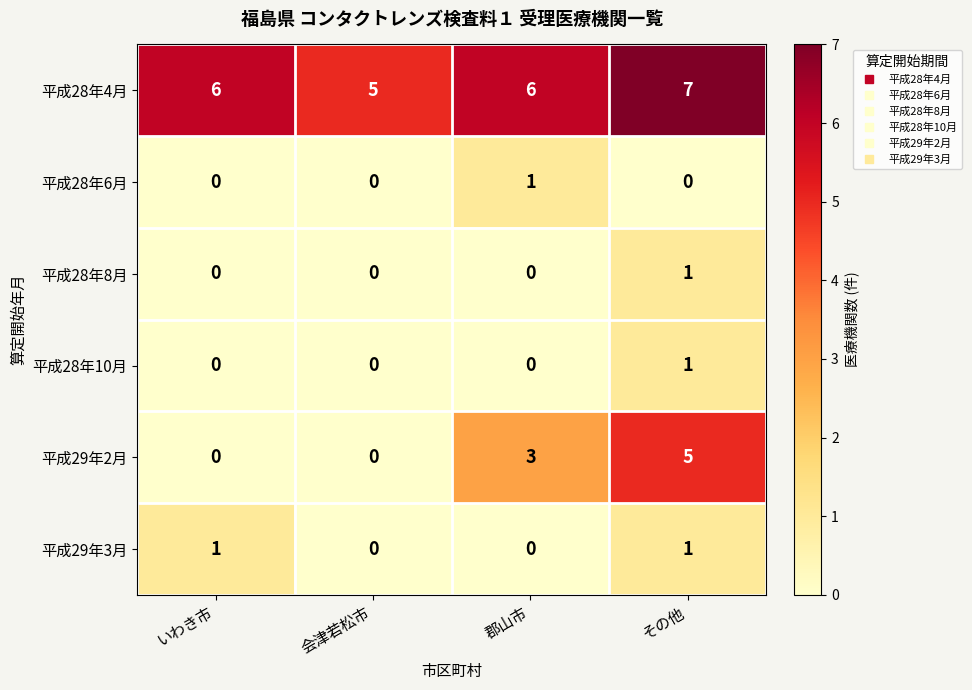

Between 郡山市 and その他, which series saw the biggest shift?

平成29年2月